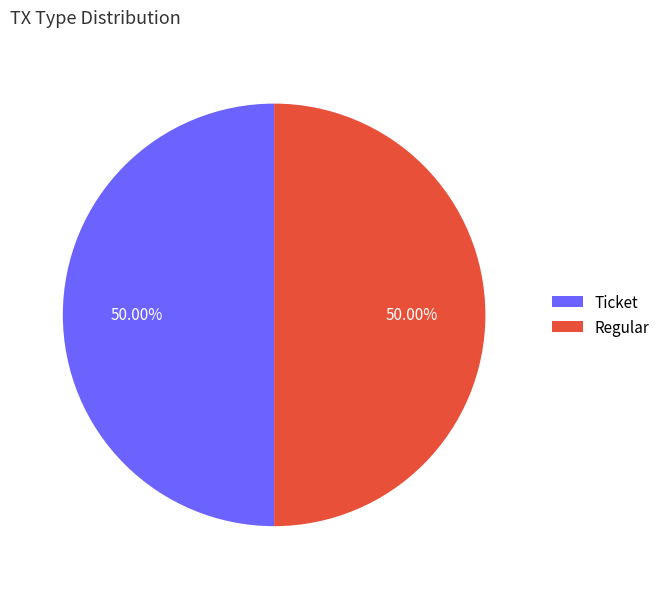

Count the number of slices in the pie.

2